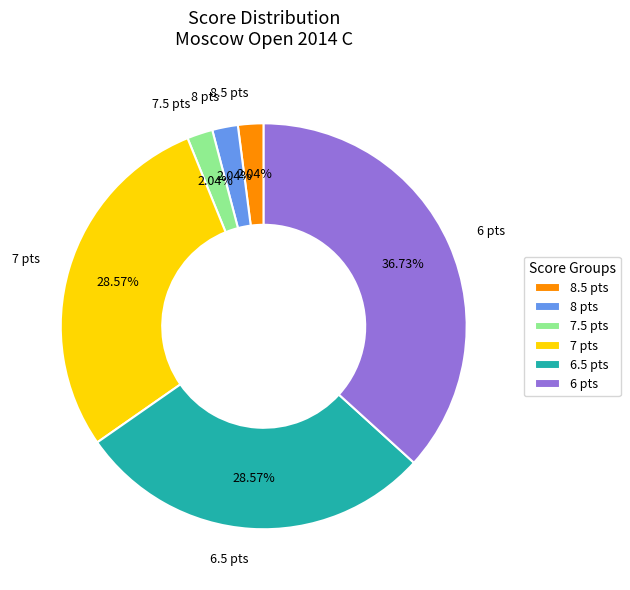

Approximately how many times larger is the value at 6.5 pts compared to 8 pts?

14.0